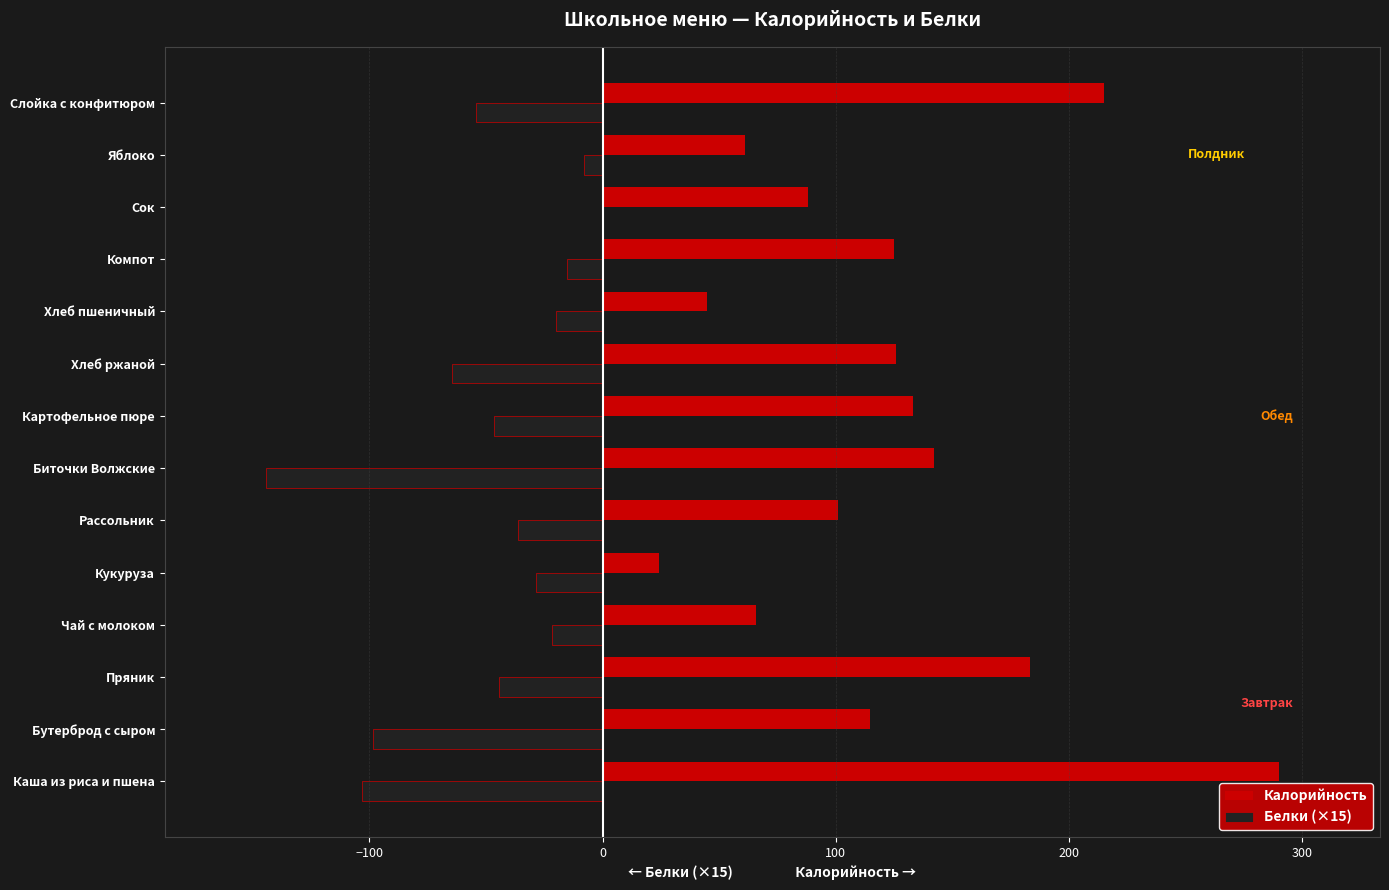

What is the total value across all series at Сок?

88.0